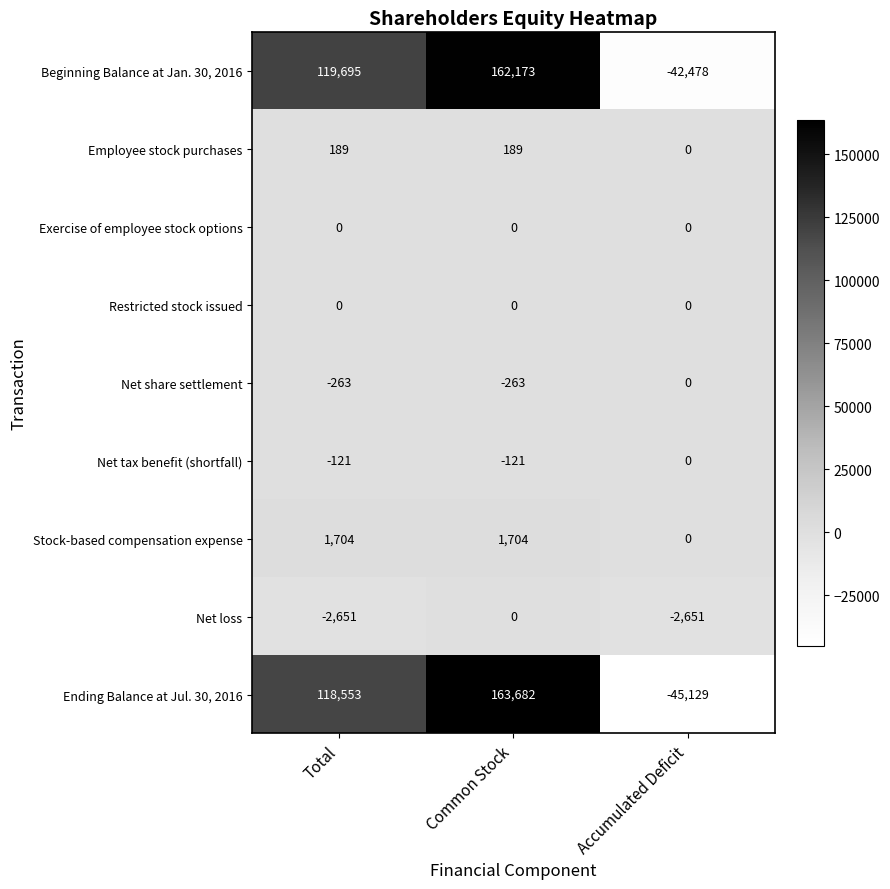

Which category has the highest value across all series?

Common Stock